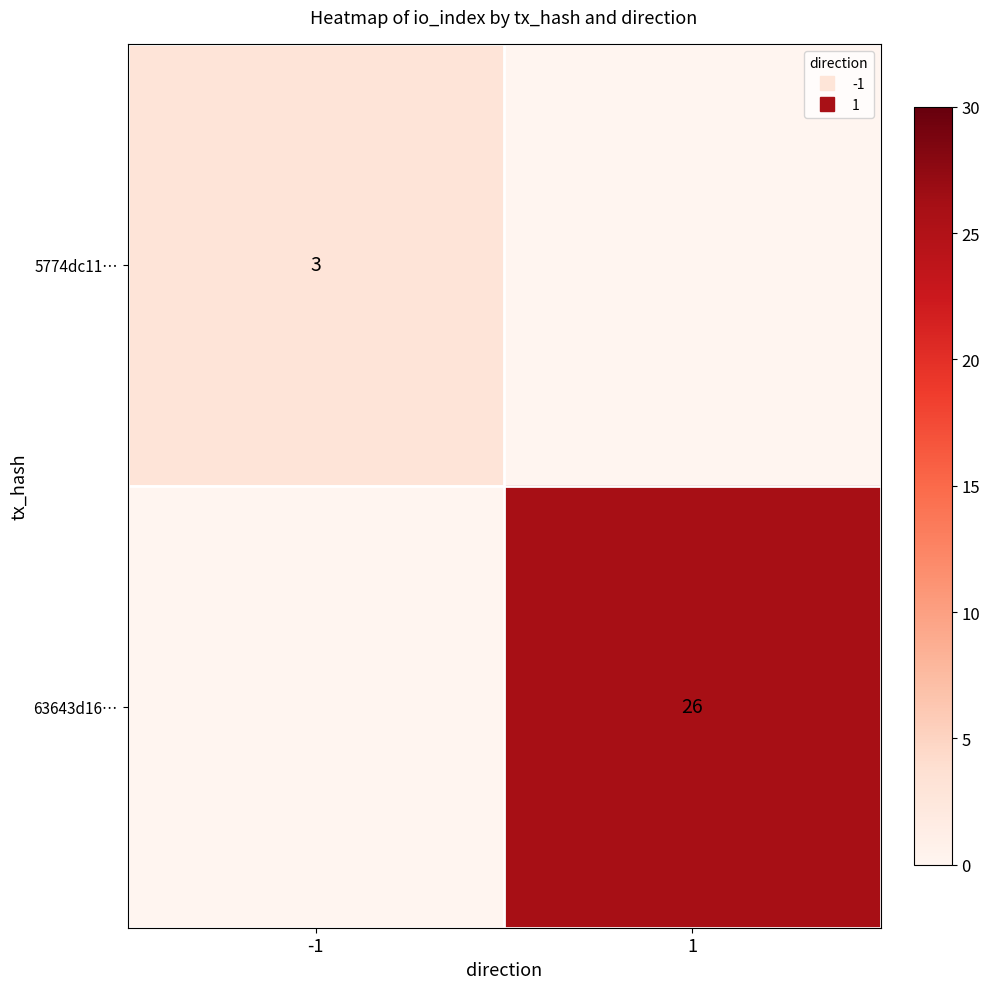

Which has a higher value, 1 or -1?

-1